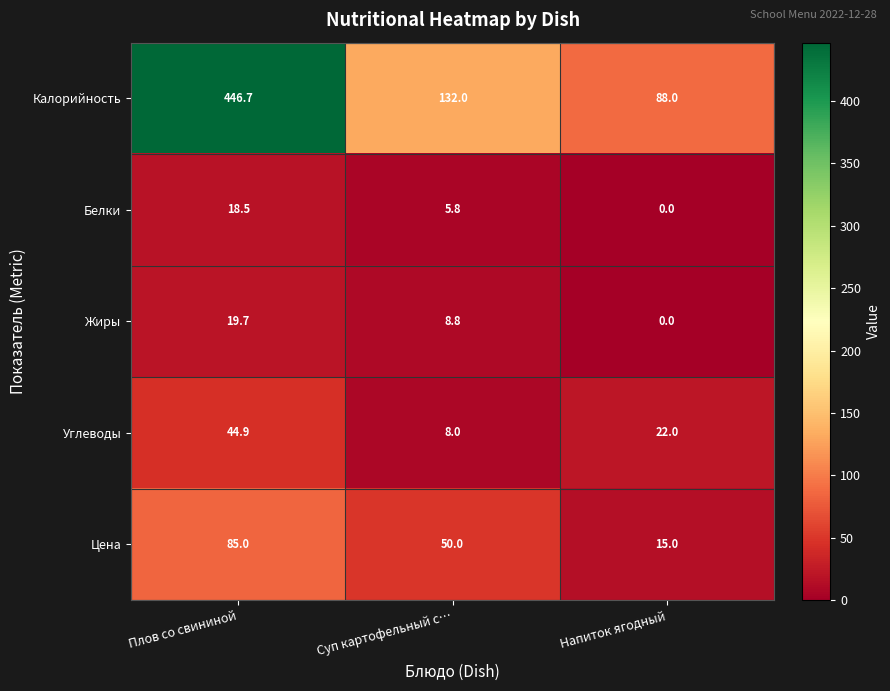

Is it true that Углеводы equals 22.0 at Напиток ягодный?

True